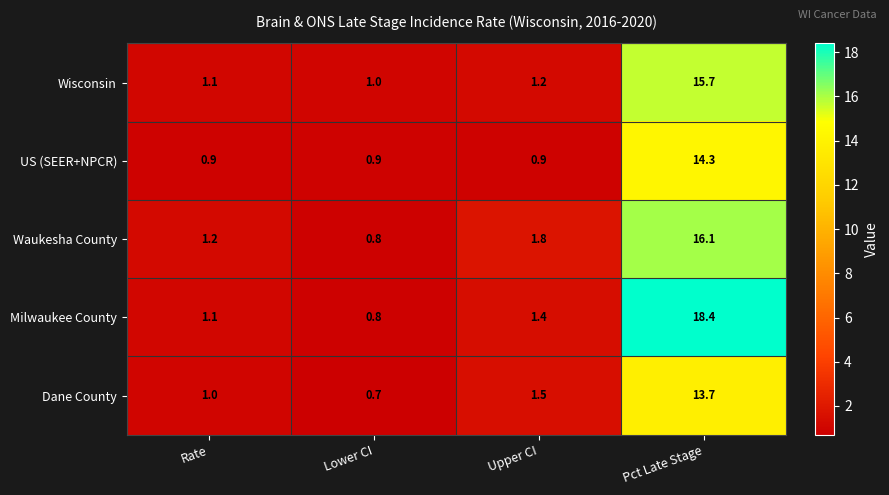

The value of Dane County at Rate is 1.0. True or false?

True